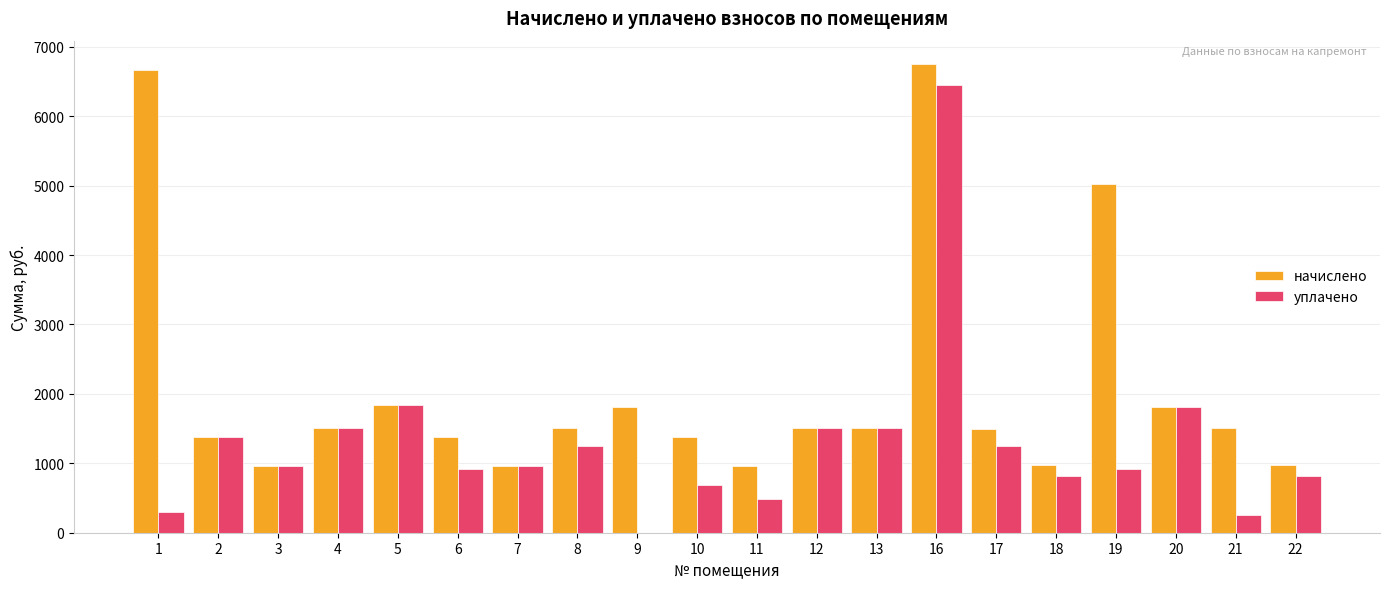

Which series has the largest total across all categories?

начислено